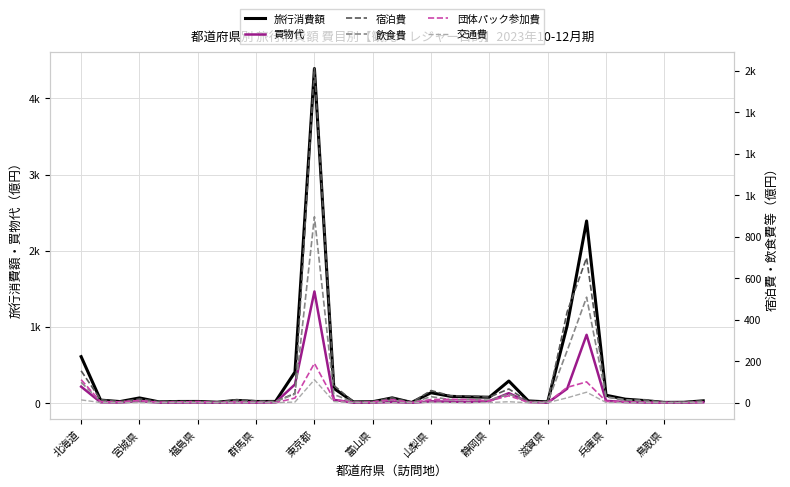

True or false: 団体パック参加費 has a value of 6.1 at 福島県.

True